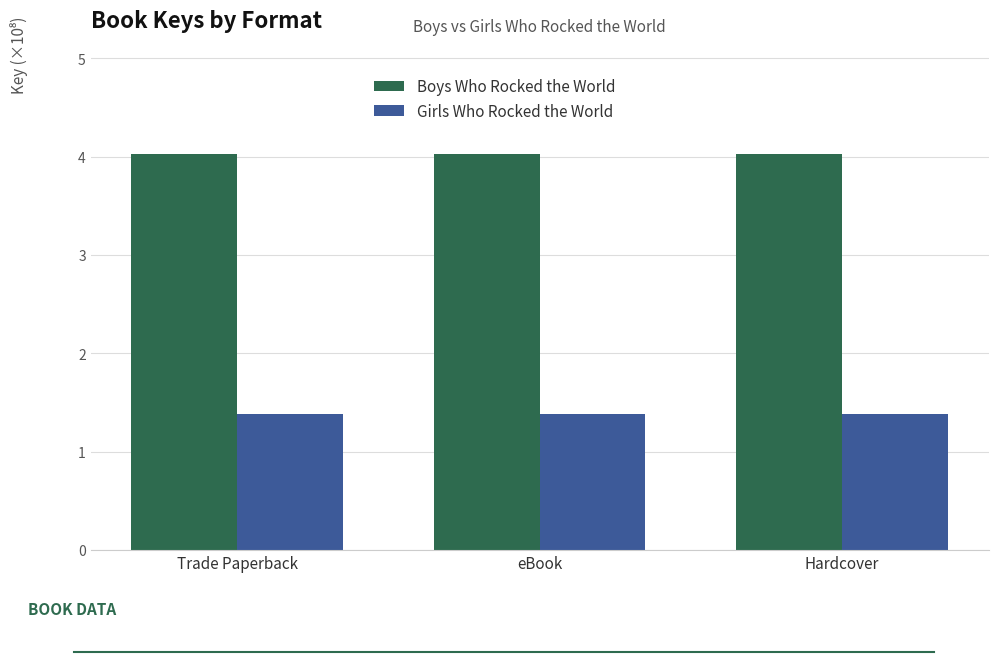

Is the value of Boys Who Rocked the World at eBook greater than the value of Girls Who Rocked the World at Hardcover?

Yes